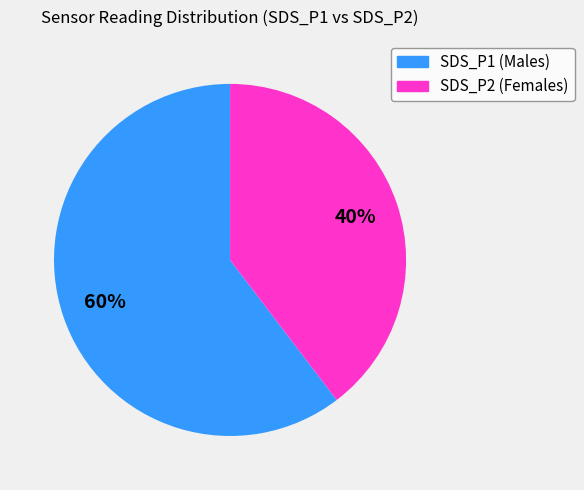

The SDS_P2 slice represents 54% of the pie. True or false?

False